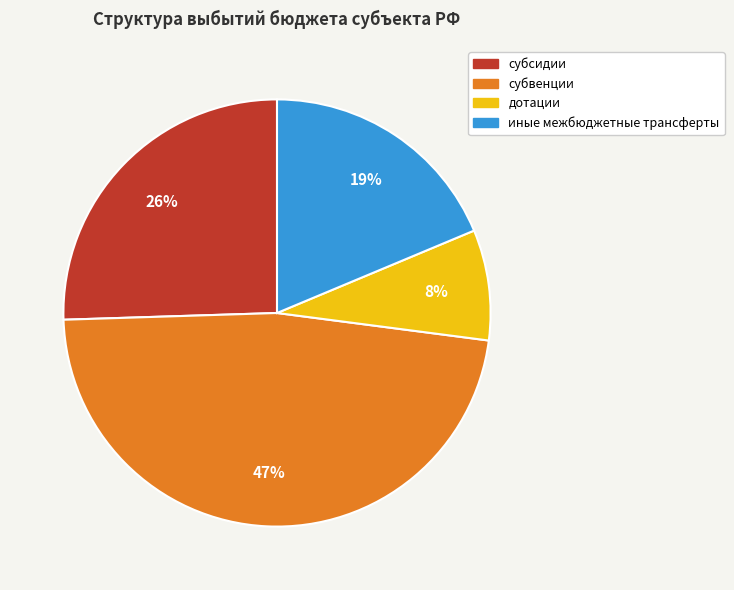

Which category has the smallest portion of the pie?

дотации